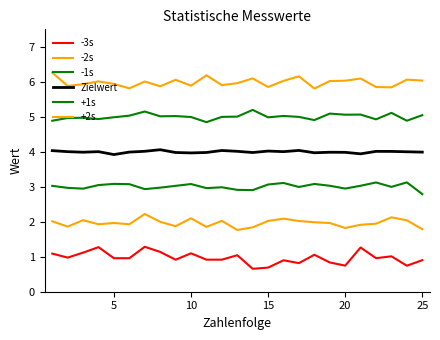

Which series has the largest total across all categories?

+2s